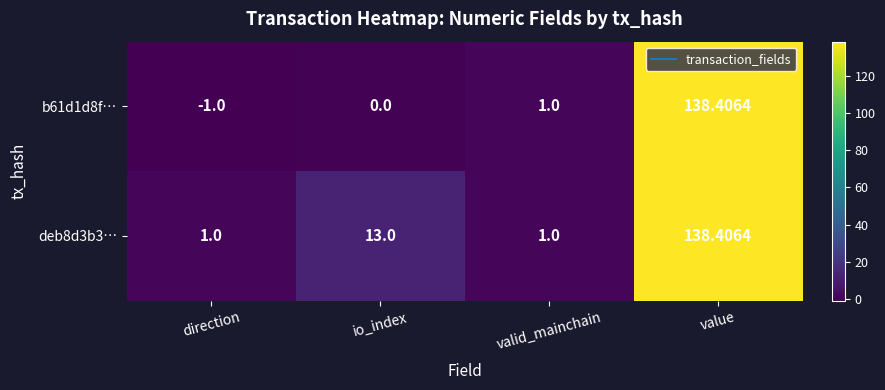

At which category is the sum across all series the highest?

value